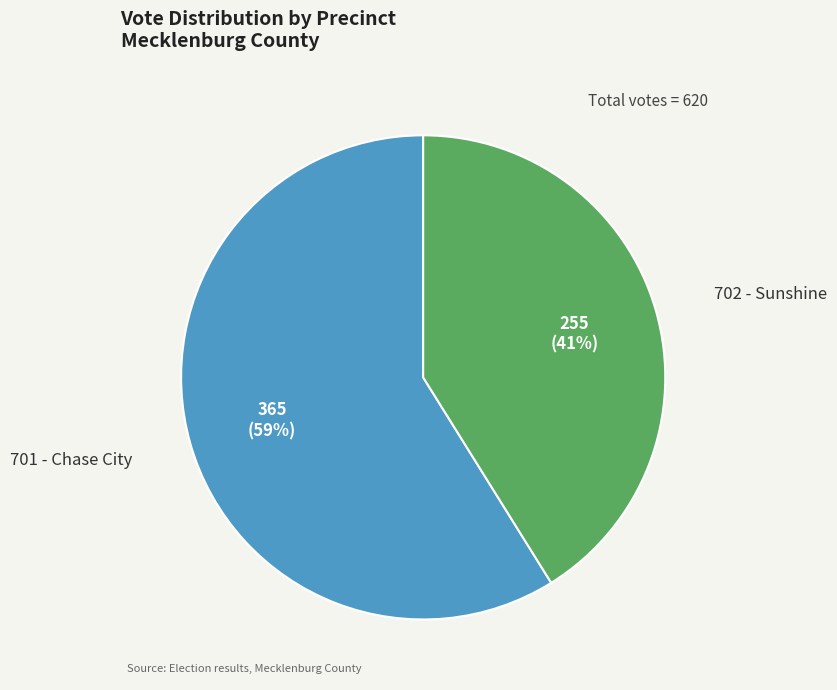

Rank the categories by value from lowest to highest.

702 - Sunshine, 701 - Chase City